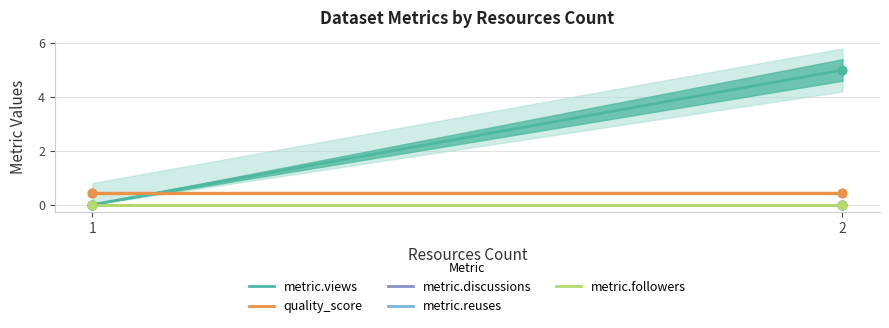

Which series has the widest spread of Y values?

metric.views